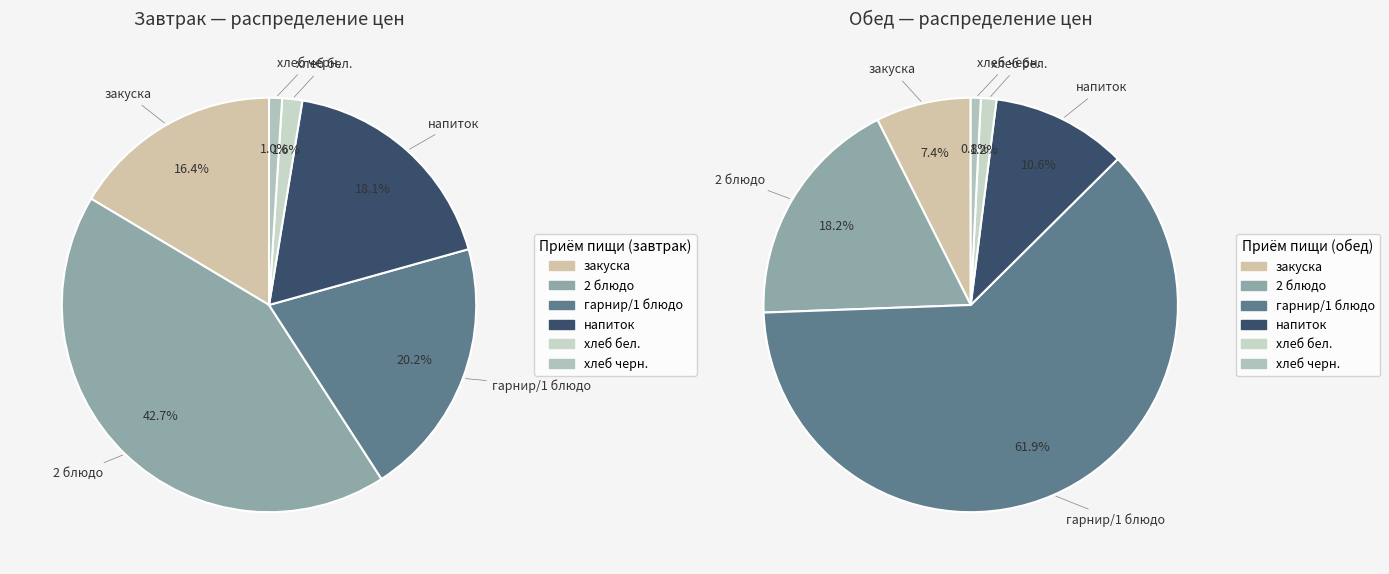

To the nearest percent, what portion does хлеб черн. represent?

1%